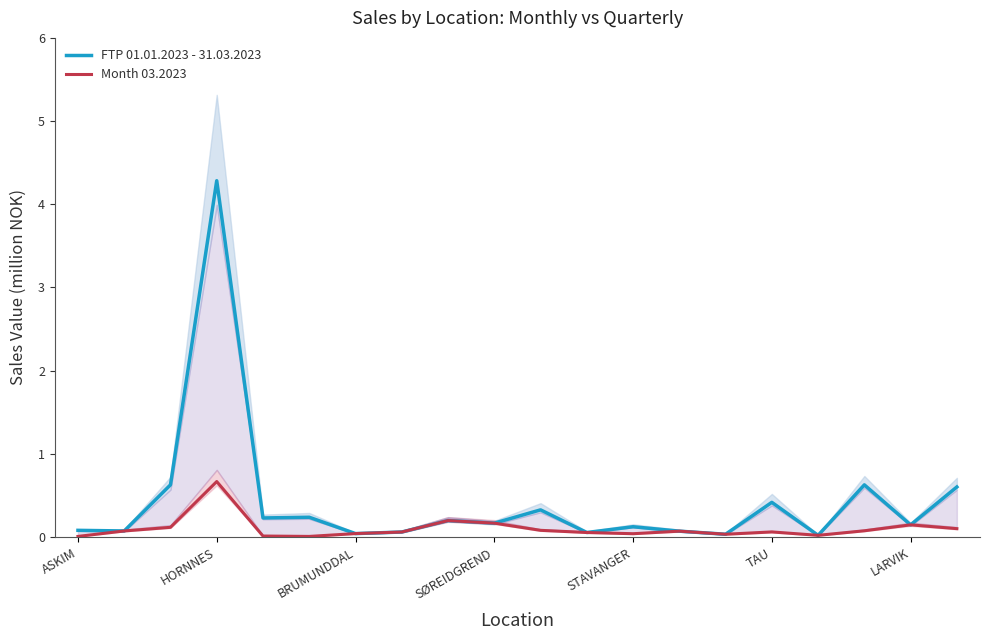

Count the number of categories in the chart.

20